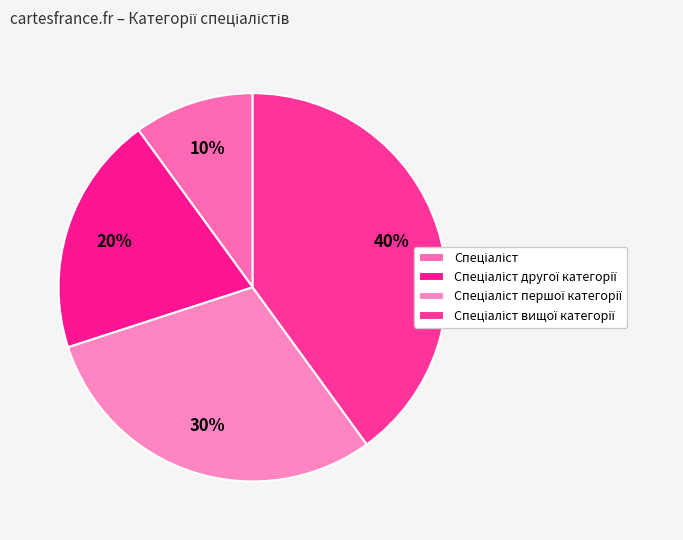

What is the smallest slice in the pie chart?

Спеціаліст